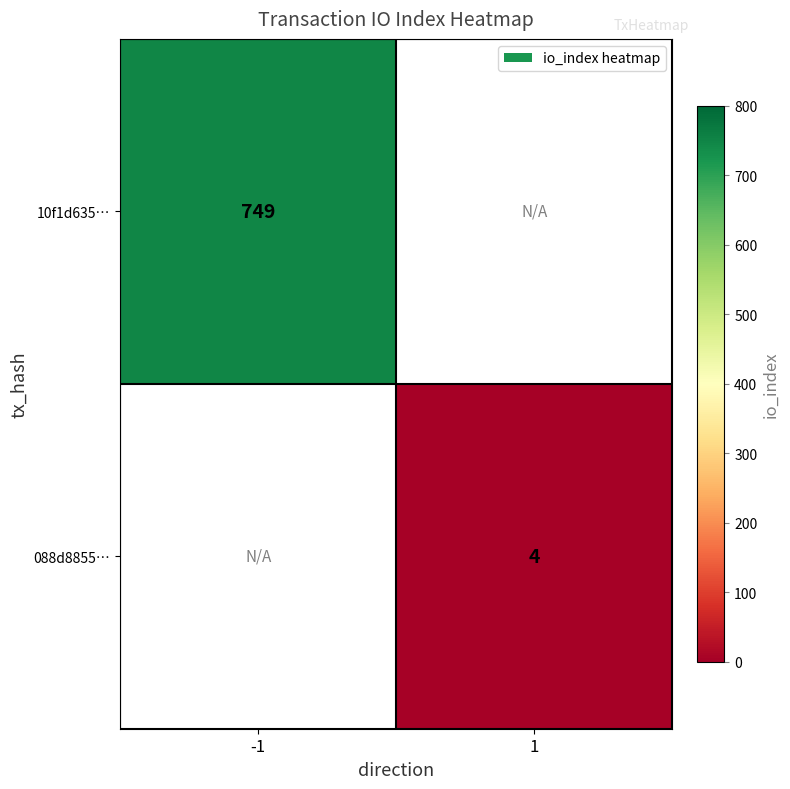

Is the value of 10f1d635… at -1 greater than the value of 088d8855… at 1?

Yes